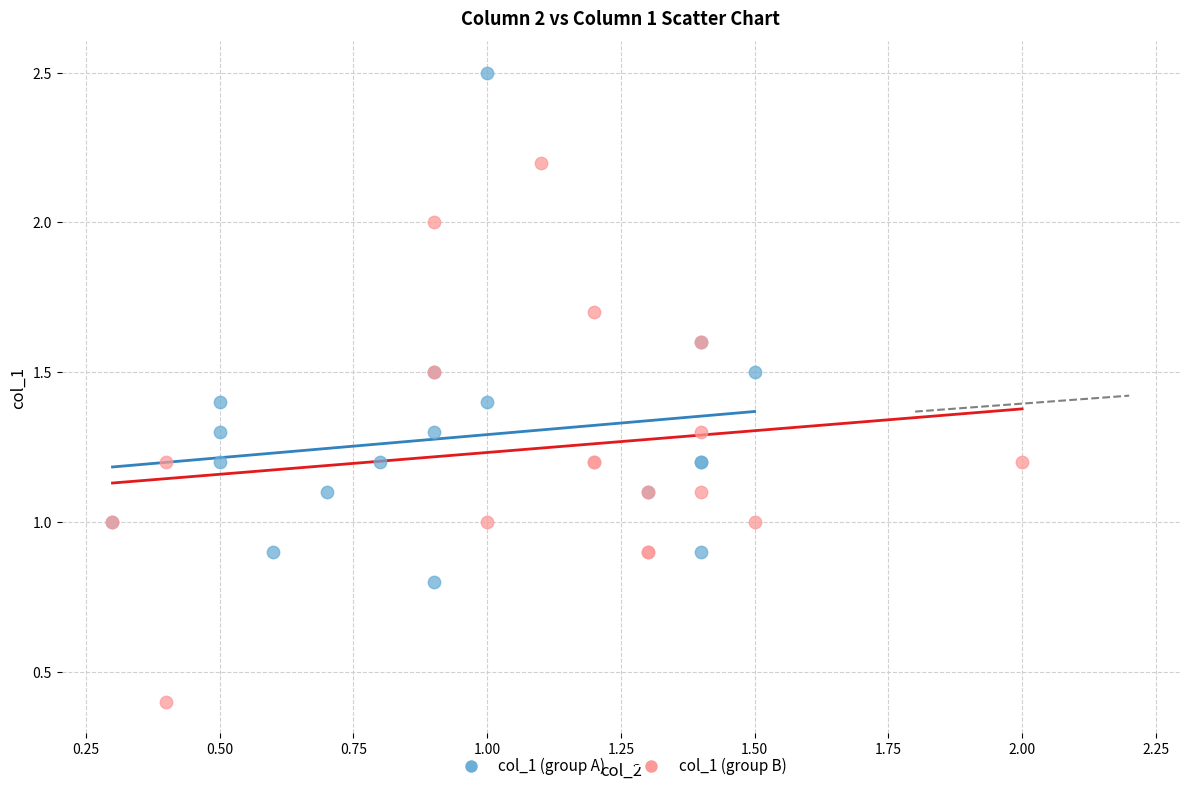

Which series contains the lowest Y value?

col_1 (group B)